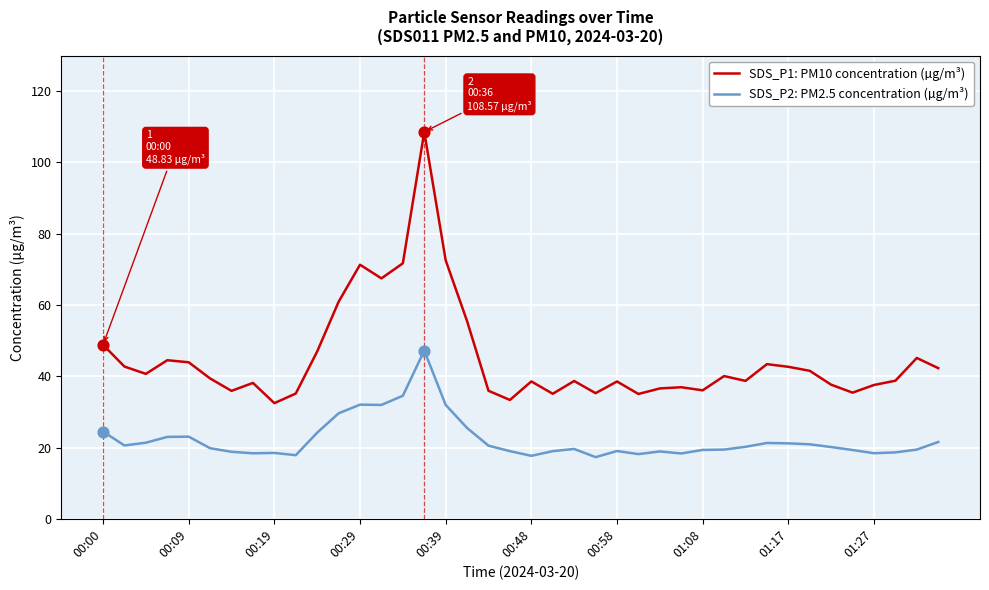

Which series has the largest total across all categories?

SDS_P1: PM10 concentration (µg/m³)